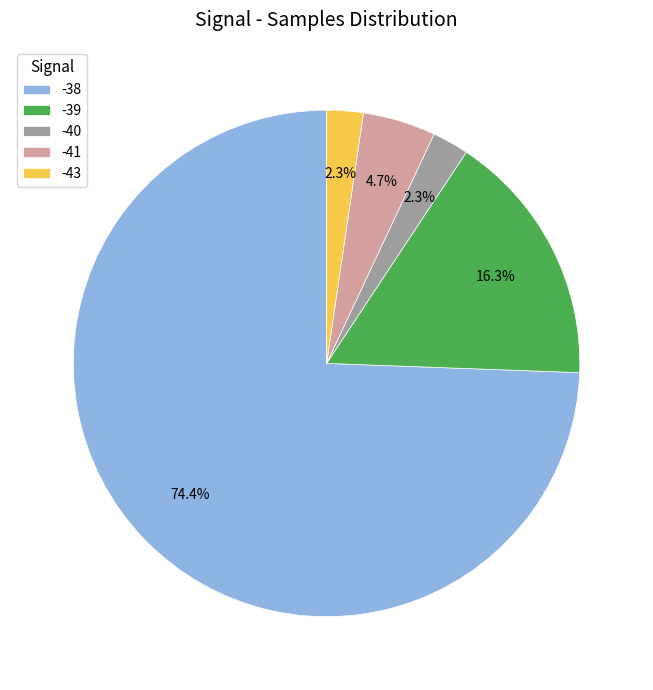

Between -38 and -43, which is larger?

-38